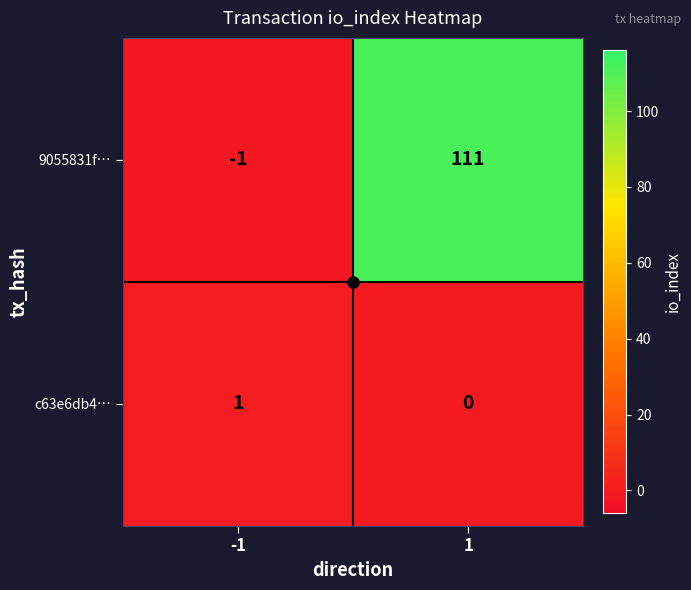

Rank the series by their maximum value, from highest to lowest.

9055831f…, c63e6db4…